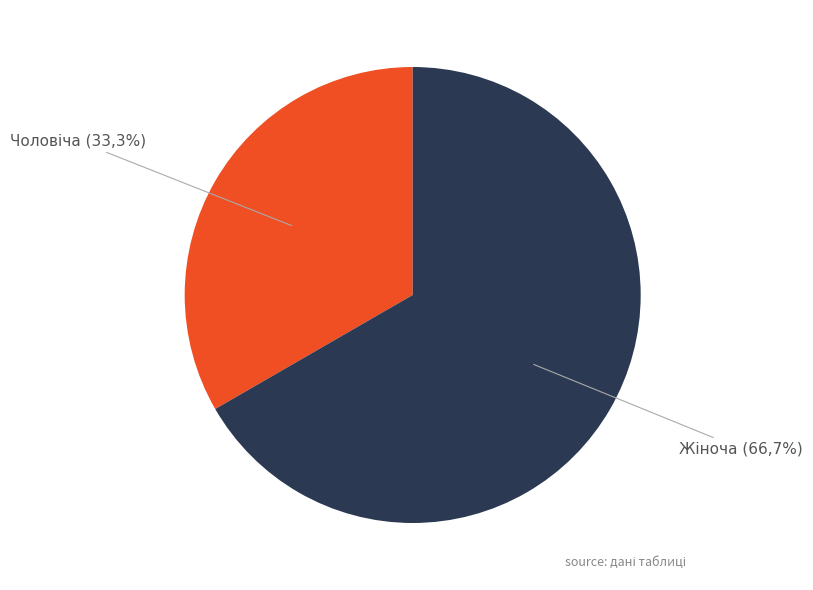

Which category has the smallest portion of the pie?

Чоловіча